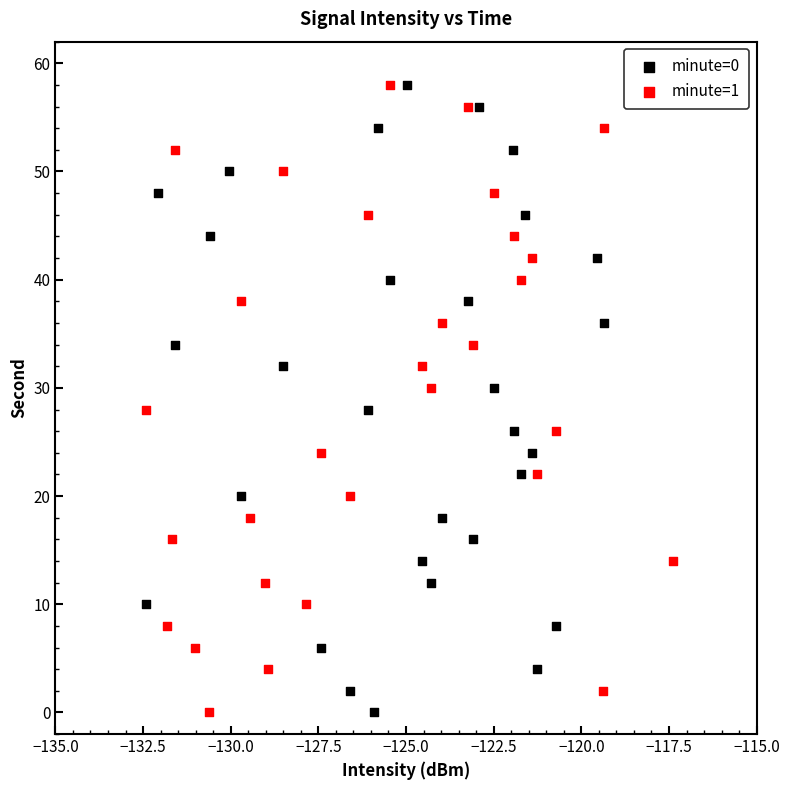

What are all the series names shown in the legend?

minute=0, minute=1